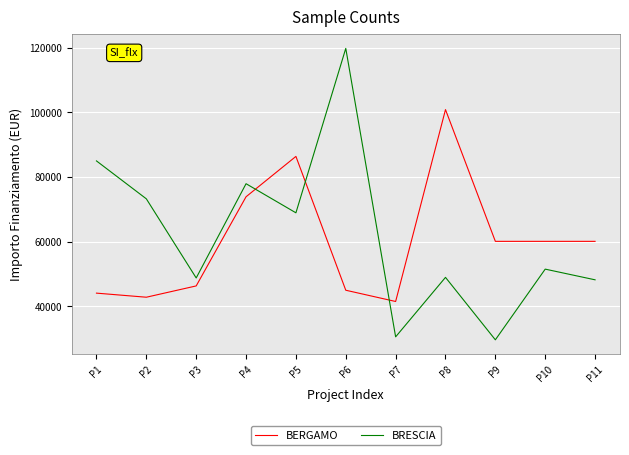

Does the chart have visible grid lines?

Yes